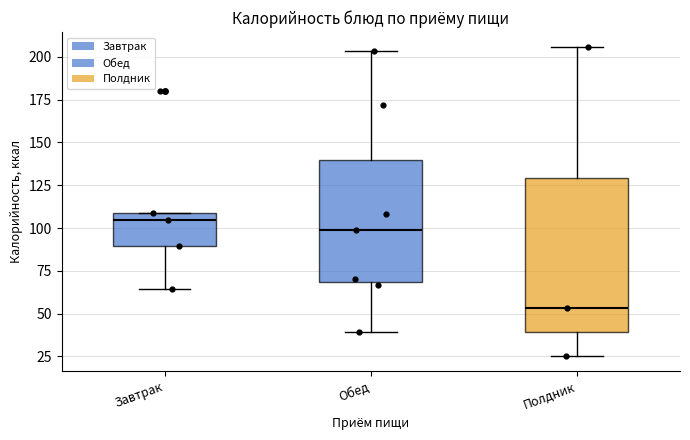

Which box's median line is the highest?

Завтрак